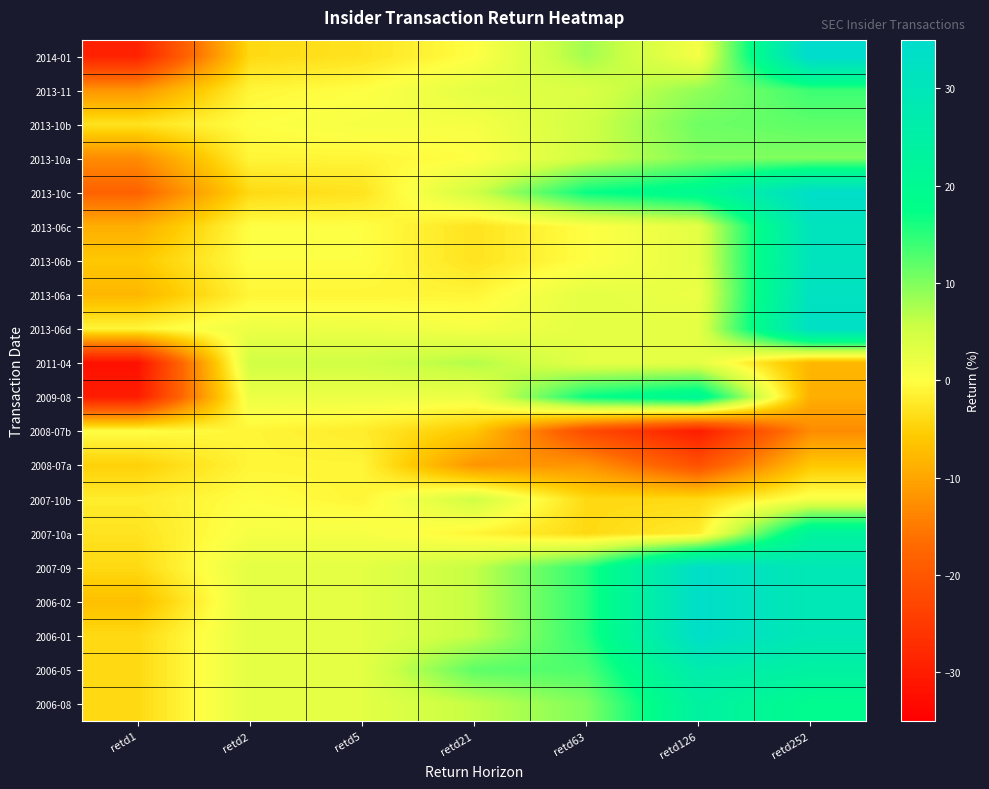

At which category is the sum across all series the highest?

retd252